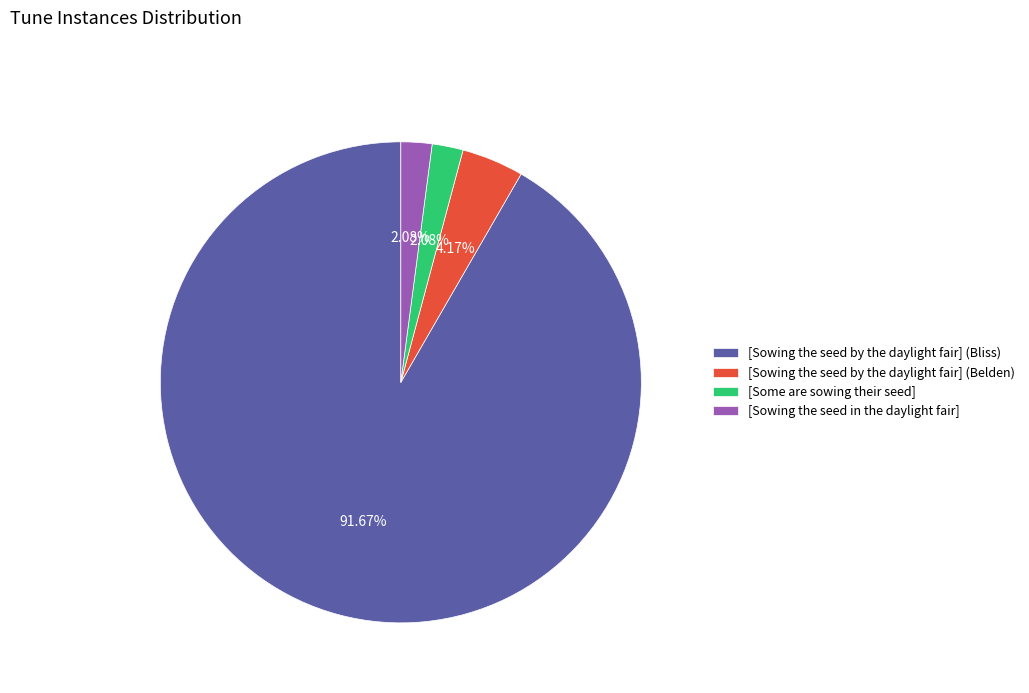

Which has a higher value, [Some are sowing their seed] or [Sowing the seed by the daylight fair] (Bliss)?

[Sowing the seed by the daylight fair] (Bliss)